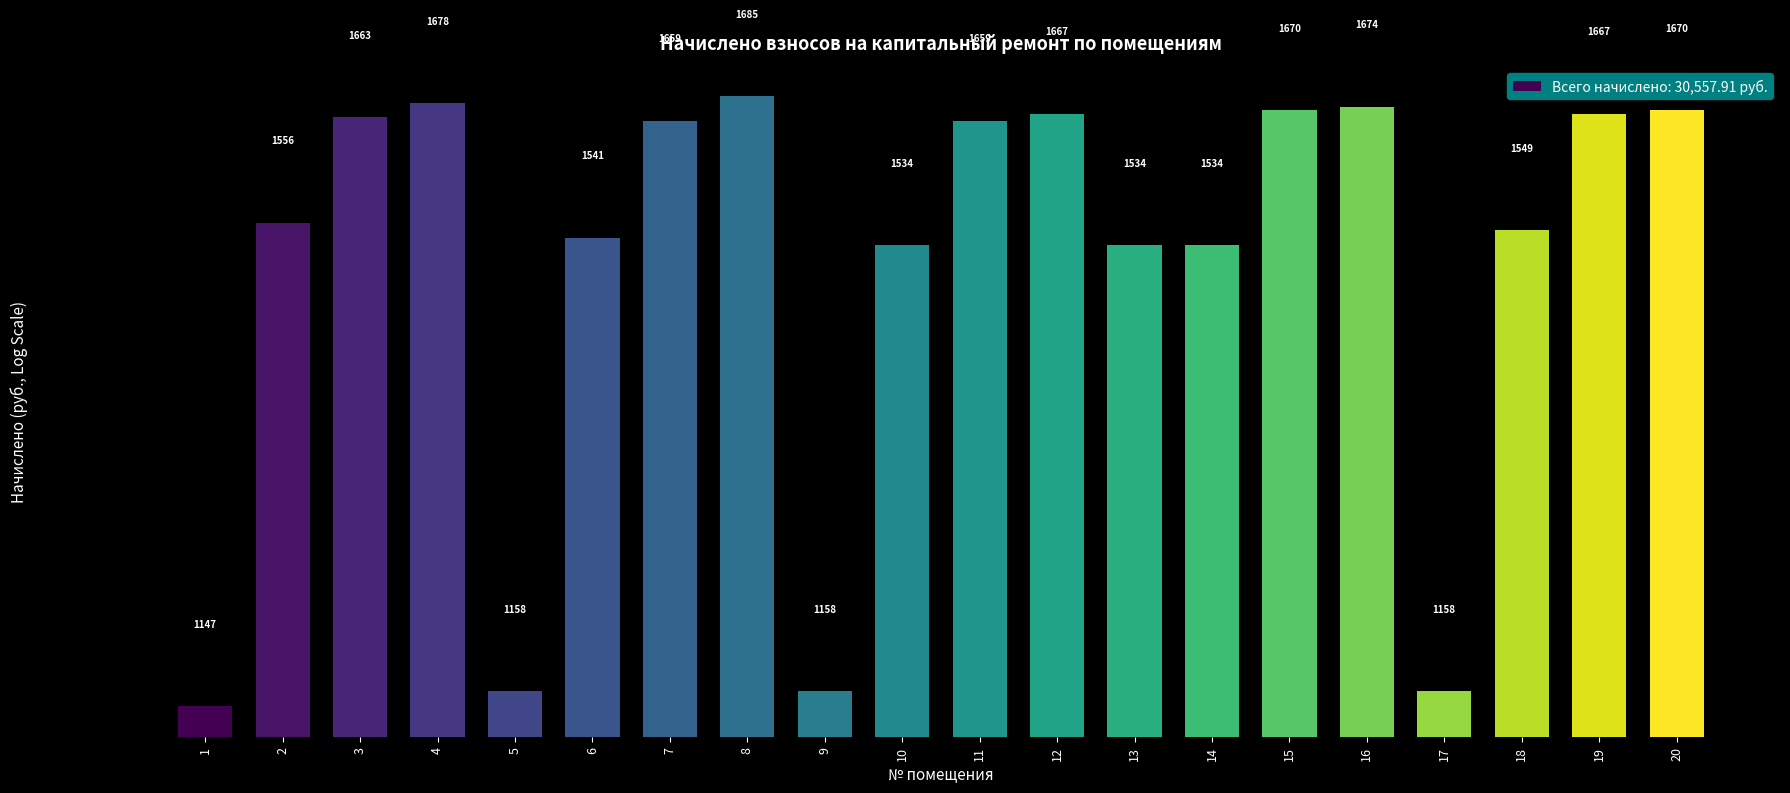

Which label corresponds to the largest value in the chart?

8